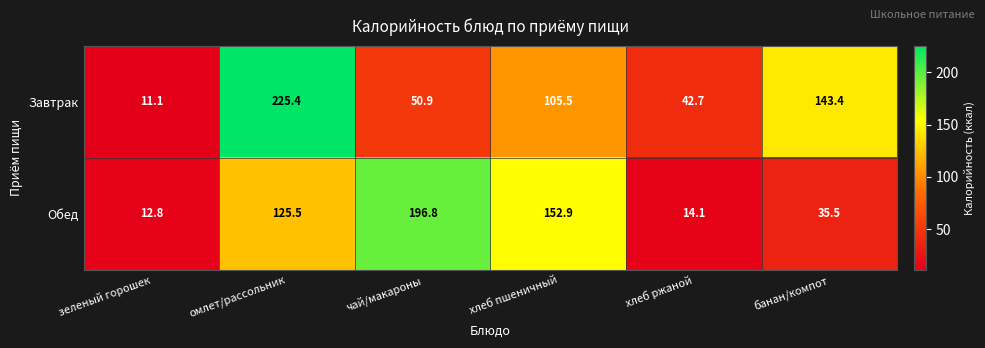

What is the total value across all series at банан/компот?

178.9